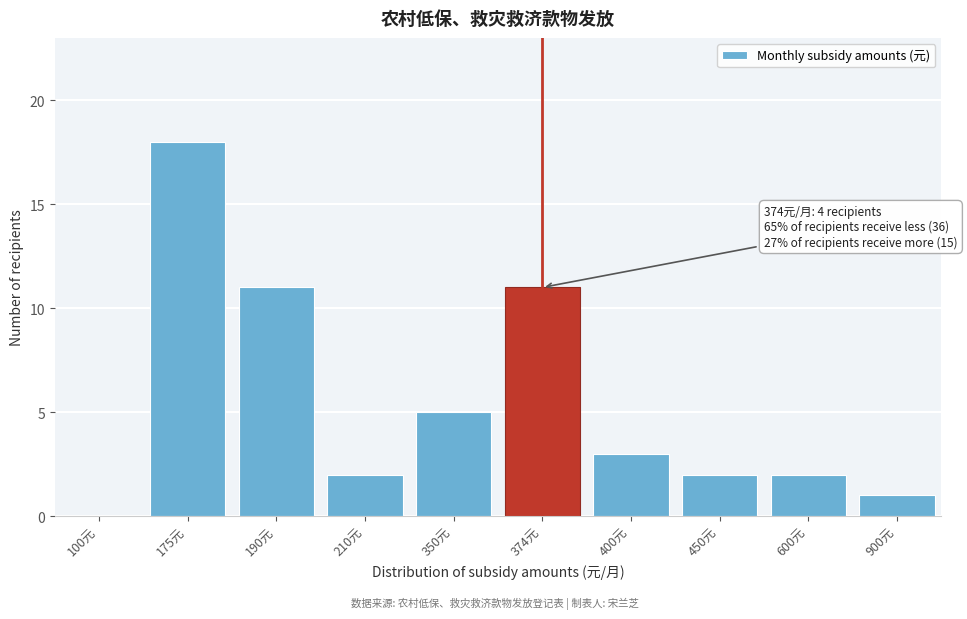

Reading left to right, list all the values displayed in this chart.

100元=0	175元=18	190元=11	210元=2	350元=5	374元=11	400元=3	450元=2	600元=2	900元=1